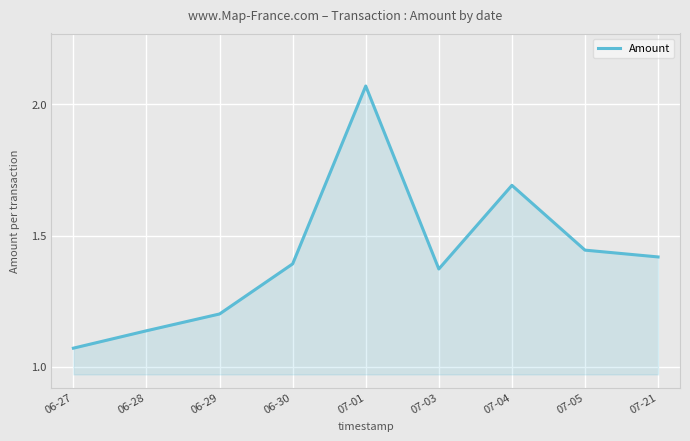

What is the difference between the maximum and minimum values?

1.0